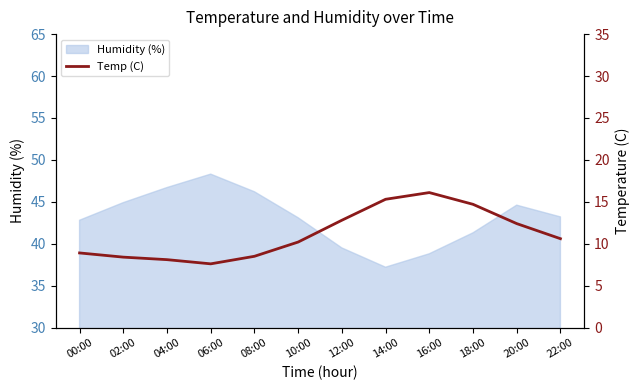

How many values exceed 10?

7